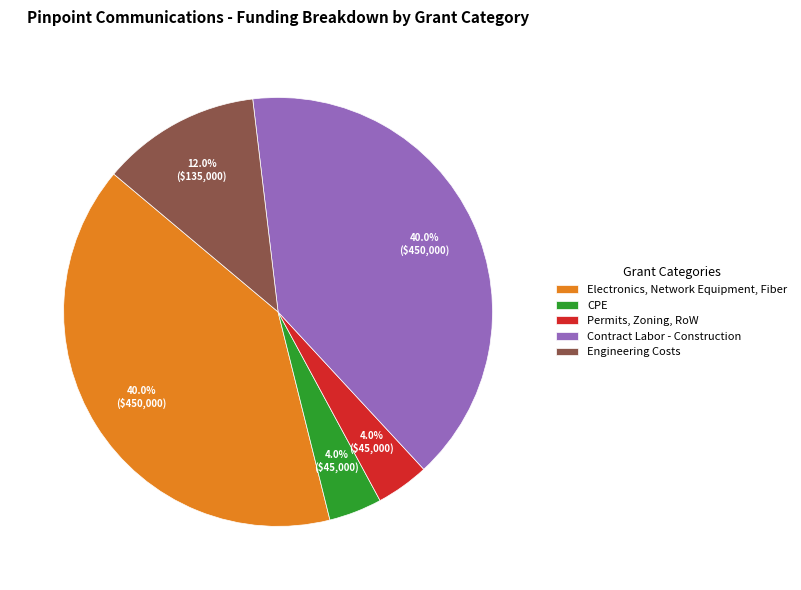

Is the sum of Engineering Costs and Permits, Zoning, RoW greater than half?

No